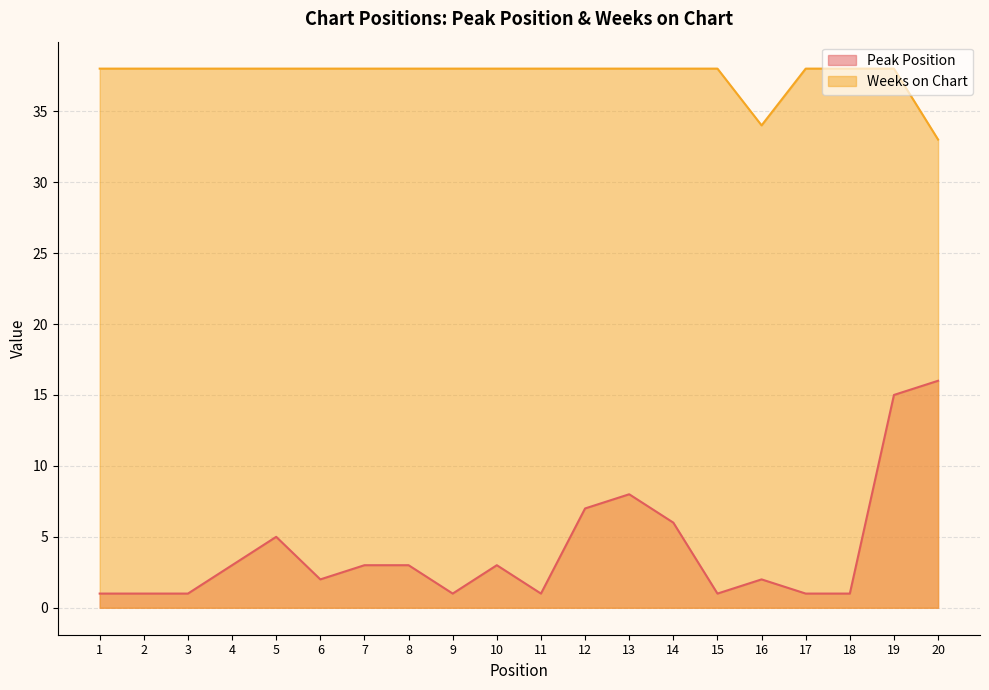

Reading right to left, extract all data points from this chart.

Peak Position: 16	15	1	1	2	1	6	8	7	1	3	1	3	3	2	5	3	1	1	1
Weeks on Chart: 33	38	38	38	34	38	38	38	38	38	38	38	38	38	38	38	38	38	38	38